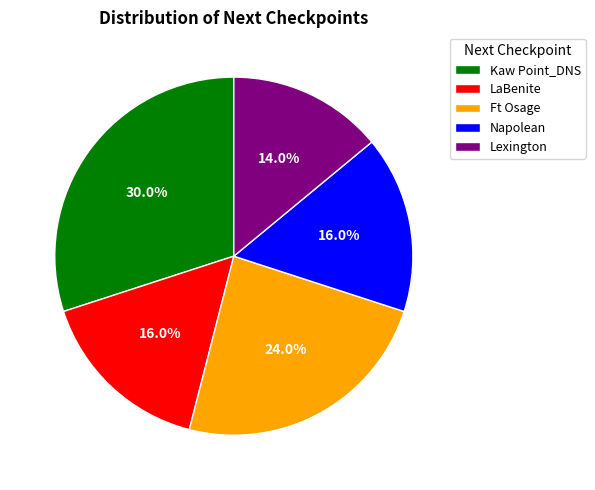

Is Kaw Point_DNS the majority of the pie?

No